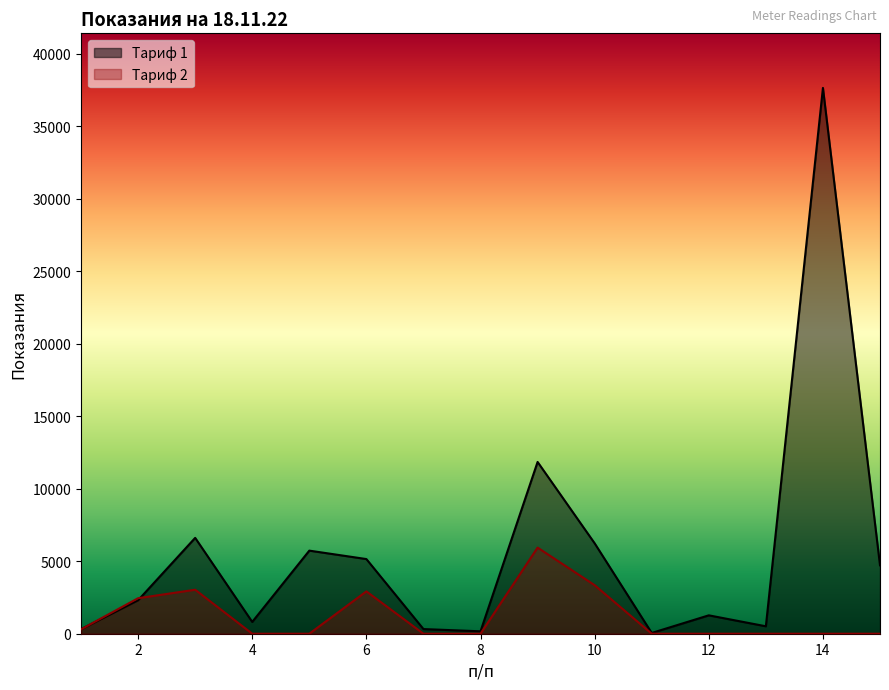

True or false: Тариф 2 has a value of 0.0 at 12.

True